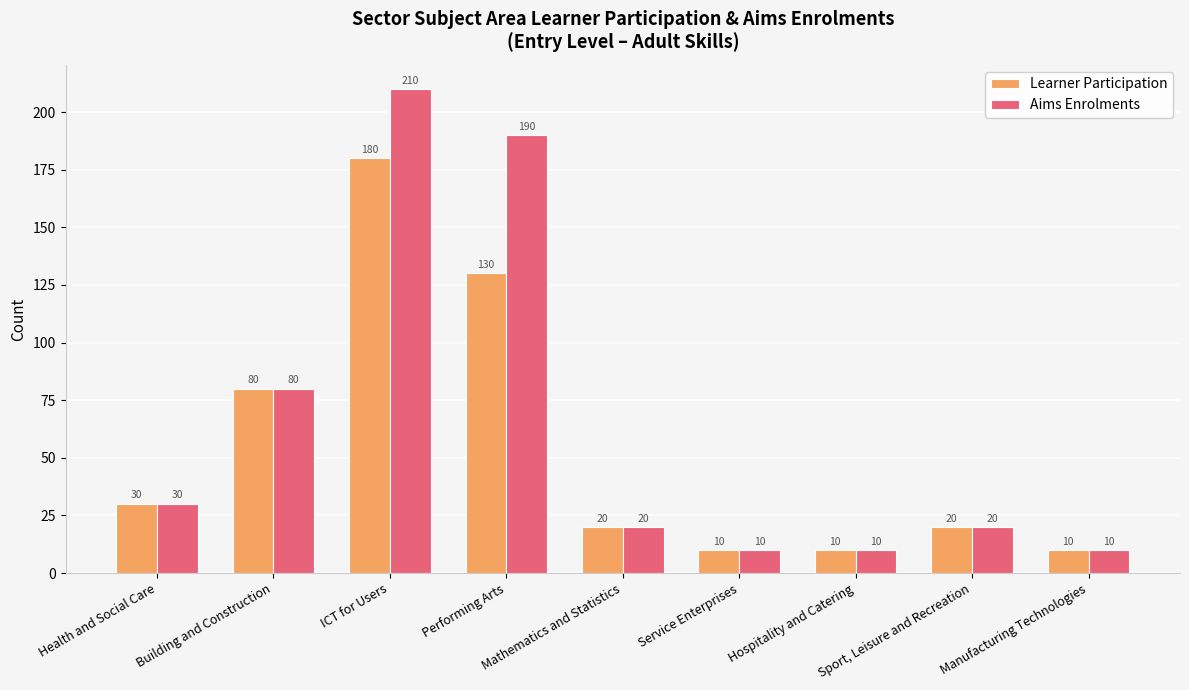

True or false: Aims Enrolments has a value of 130 at Performing Arts.

False